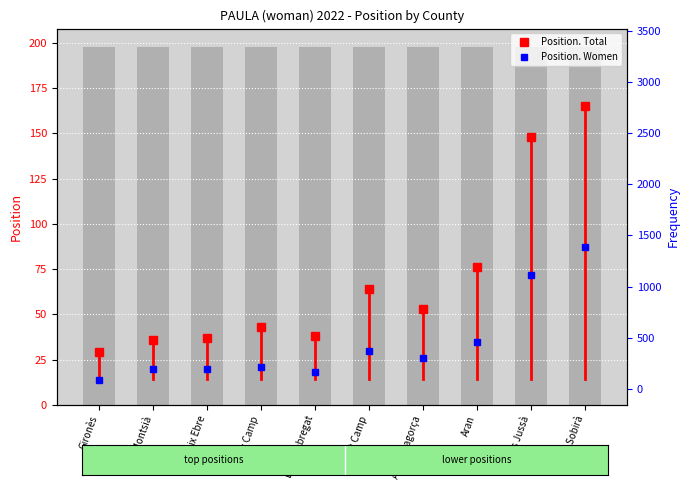

What is the minimum value for Position. Women?

14